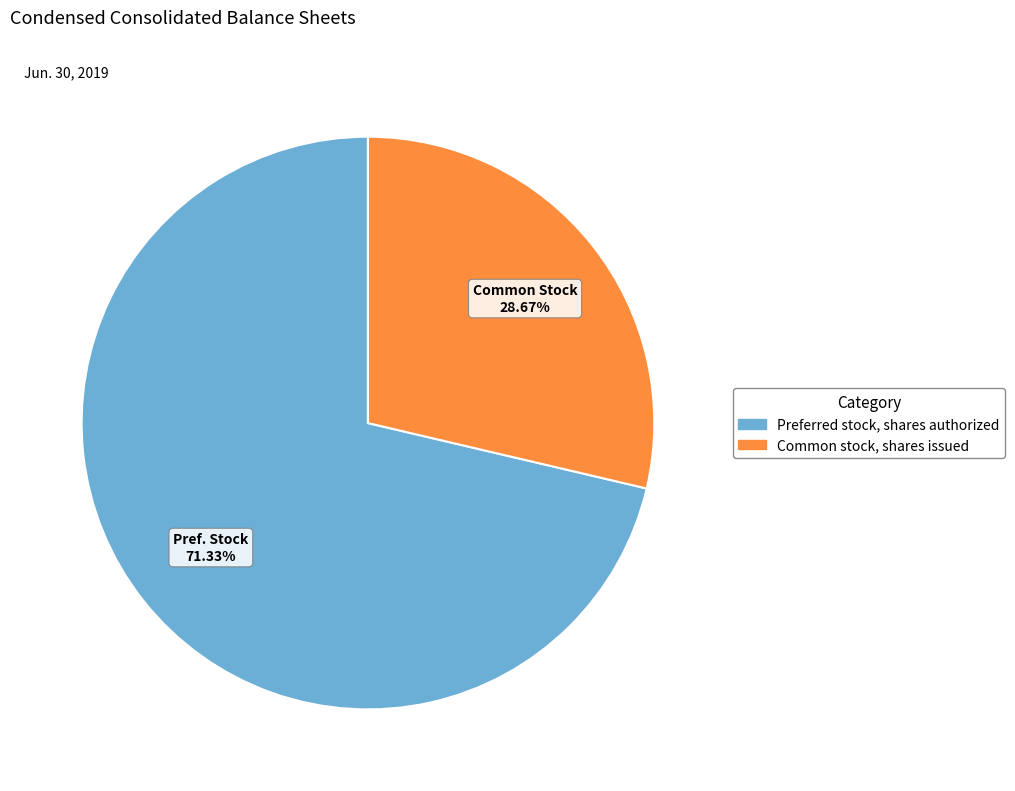

To the nearest percent, what portion does Preferred stock, shares authorized represent?

71%